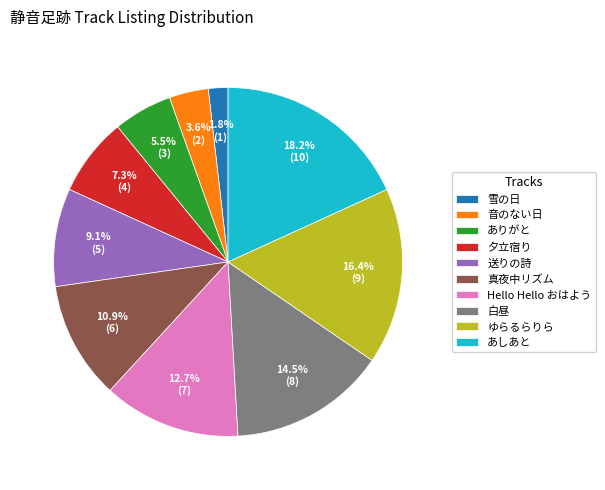

Rank the categories by value from highest to lowest.

あしあと, ゆらるらりら, 白昼, Hello Hello おはよう, 真夜中リズム, 送りの詩, 夕立宿り, ありがと, 音のない日, 雪の日